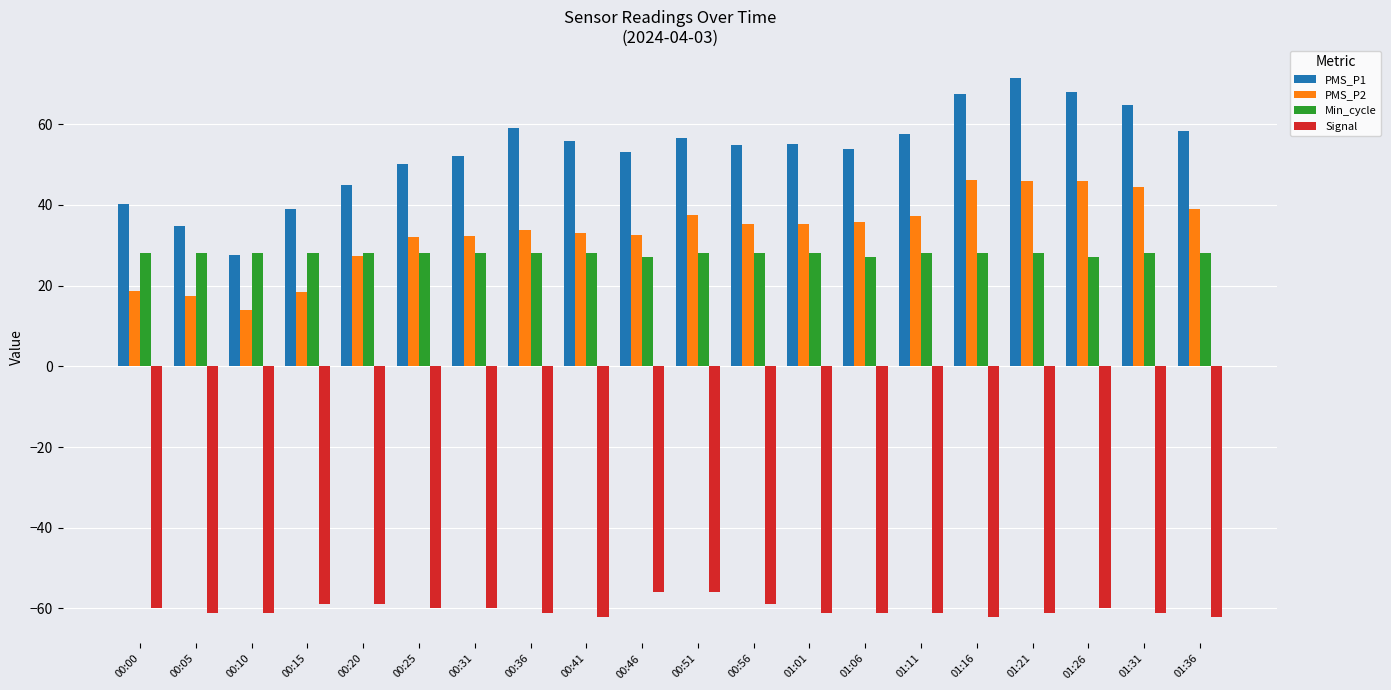

At which label does PMS_P1 reach its peak?

01:21